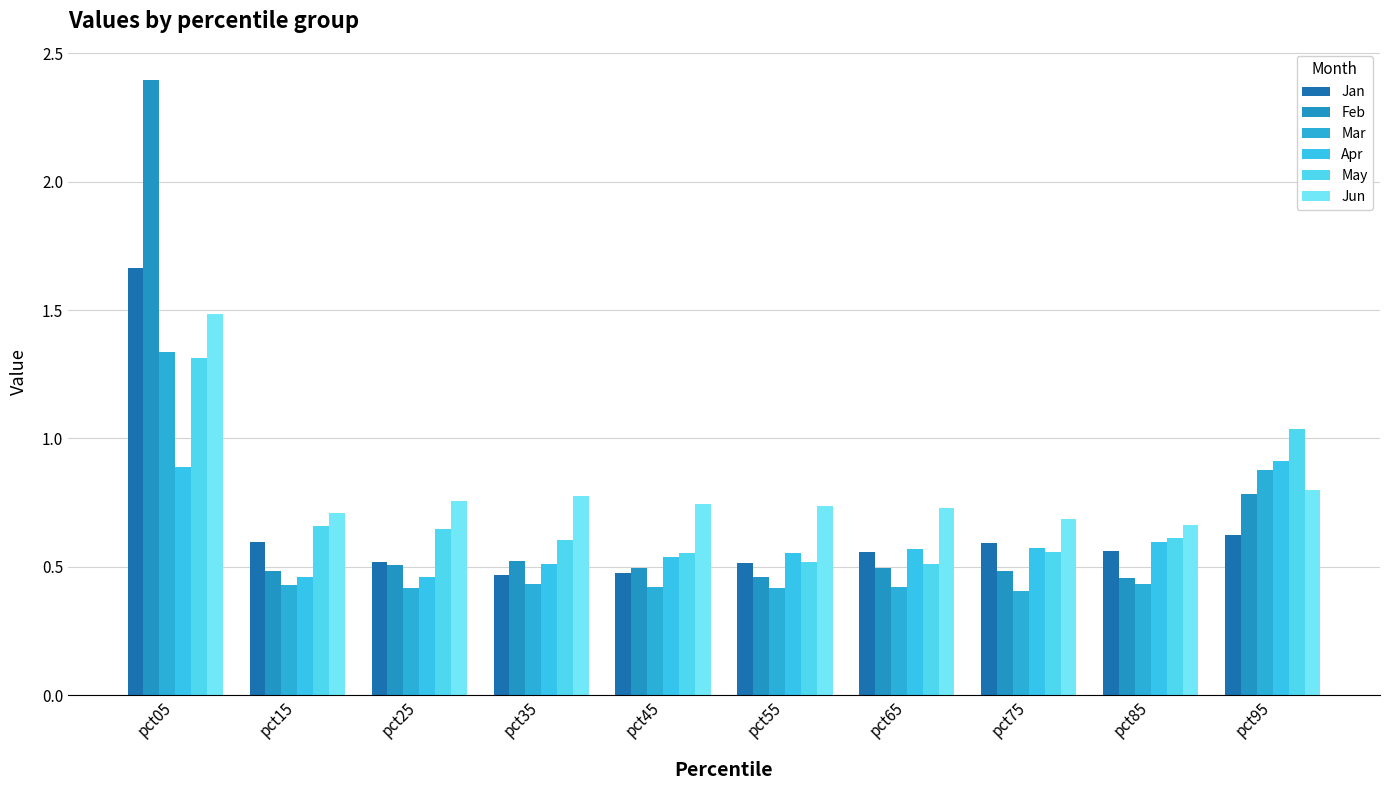

At which category does the chart reach its minimum across all series?

pct75